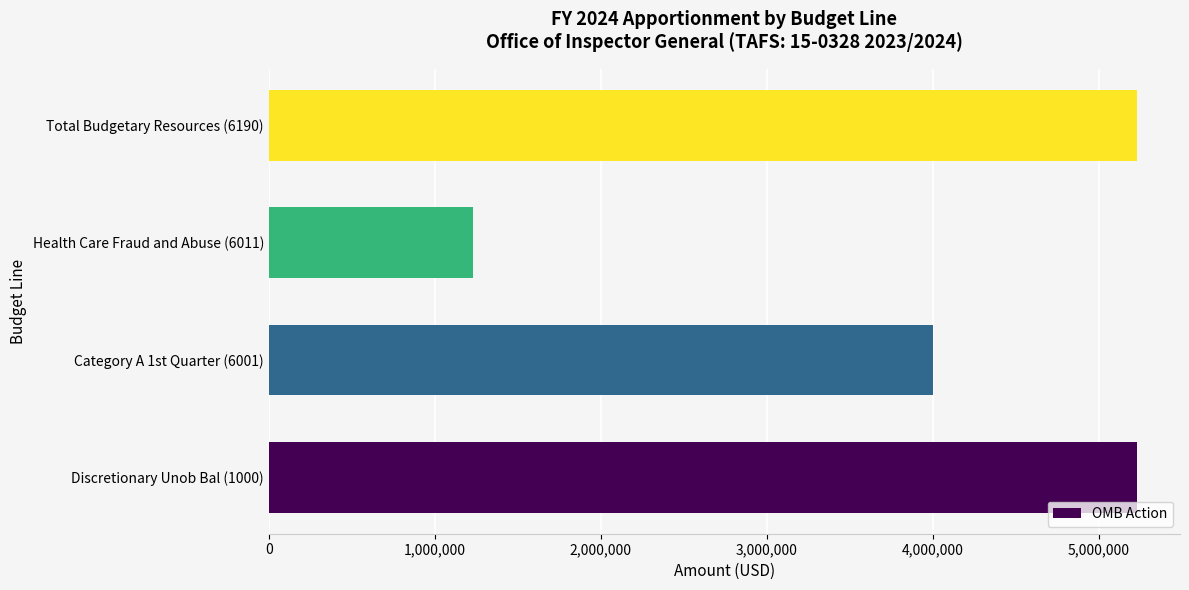

Count the number of data series in this chart.

1